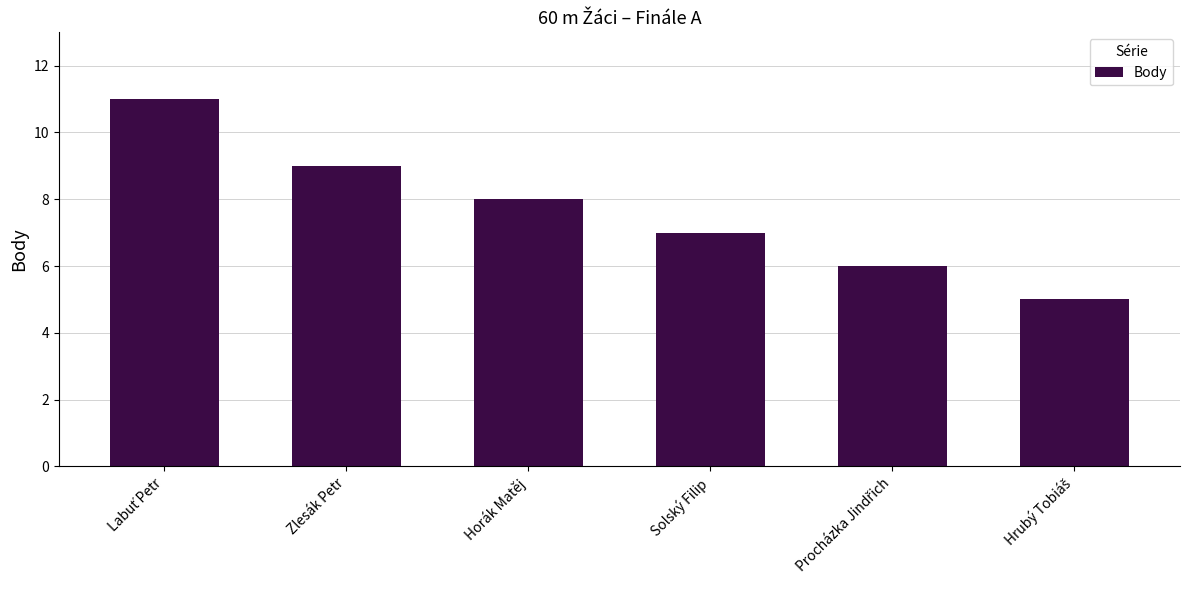

What is the difference between the maximum and minimum values?

6